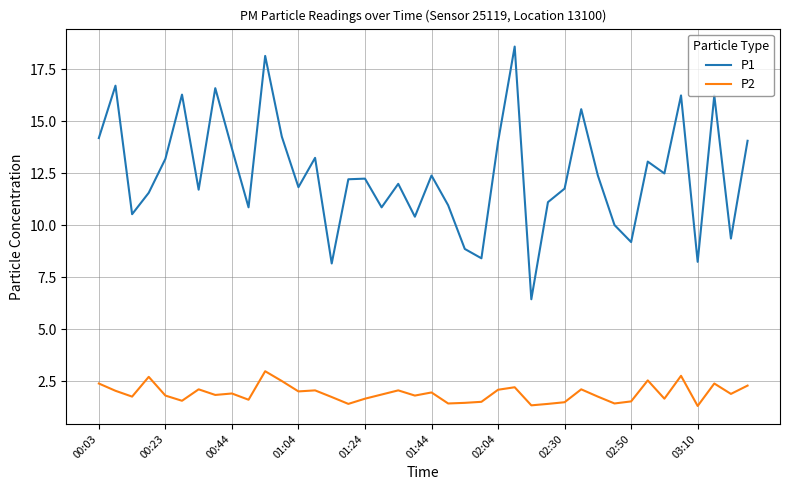

What is the difference between the maximum and minimum values in the P2 series?

1.7